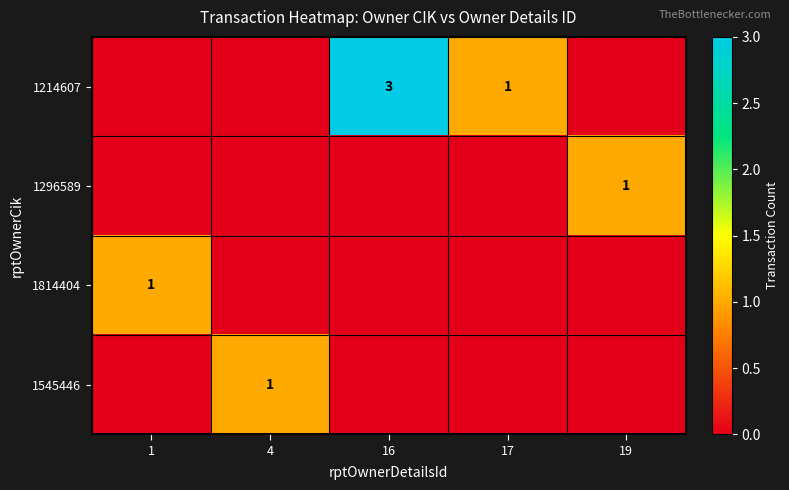

What is the spread (max minus min) of values at 4?

1